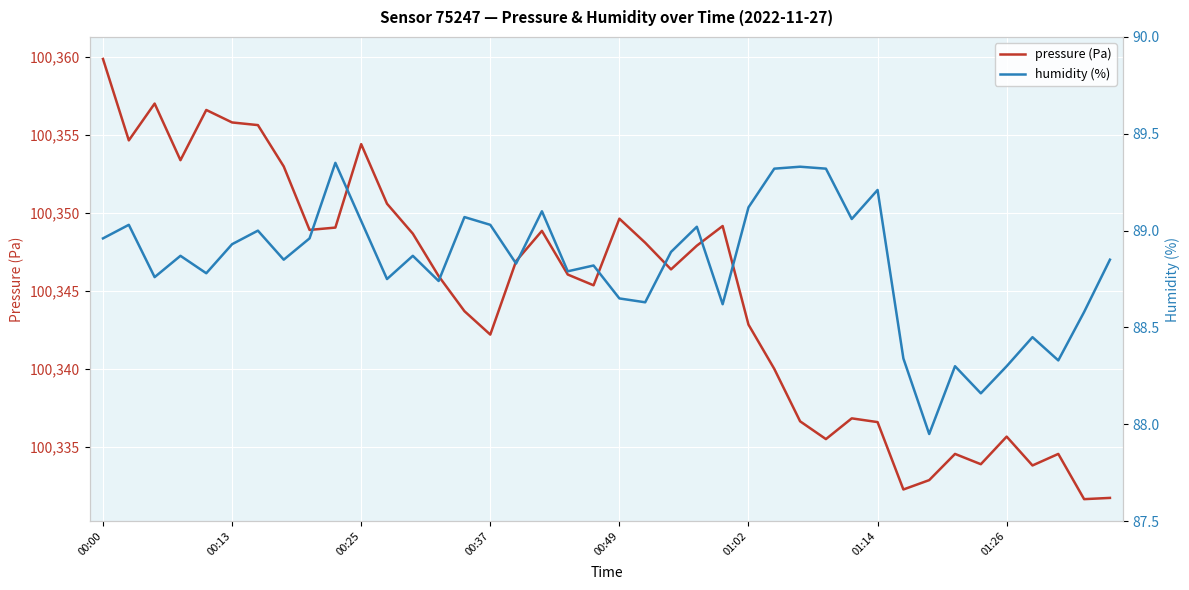

The value of pressure (Pa) at 00:25 is 175764.3. True or false?

False